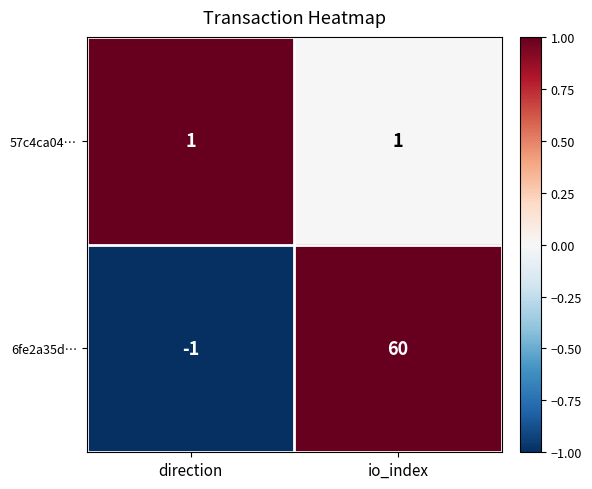

Which category has the lowest value across all series?

direction